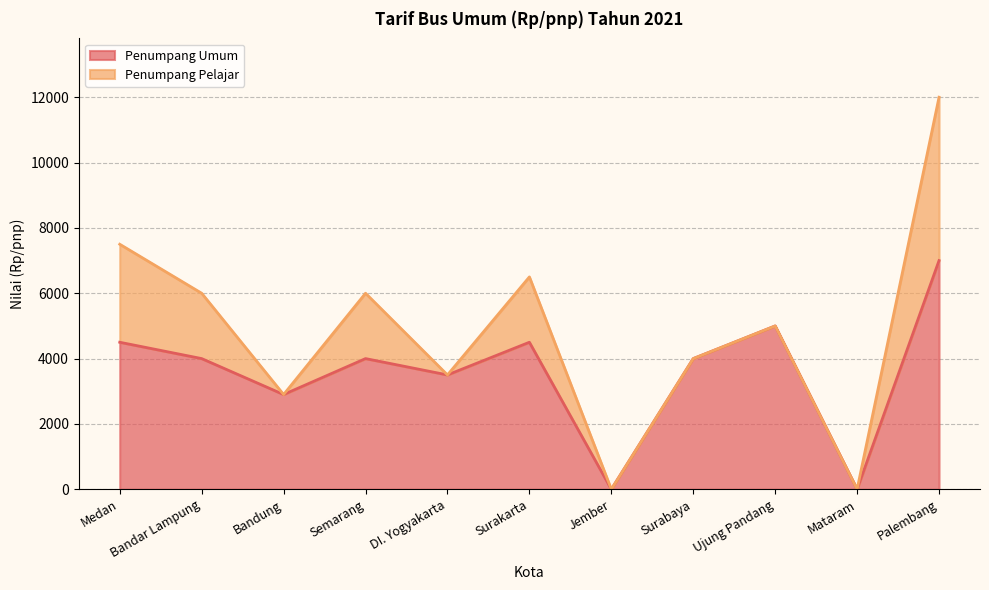

Where does the data first go above 4000?

Medan